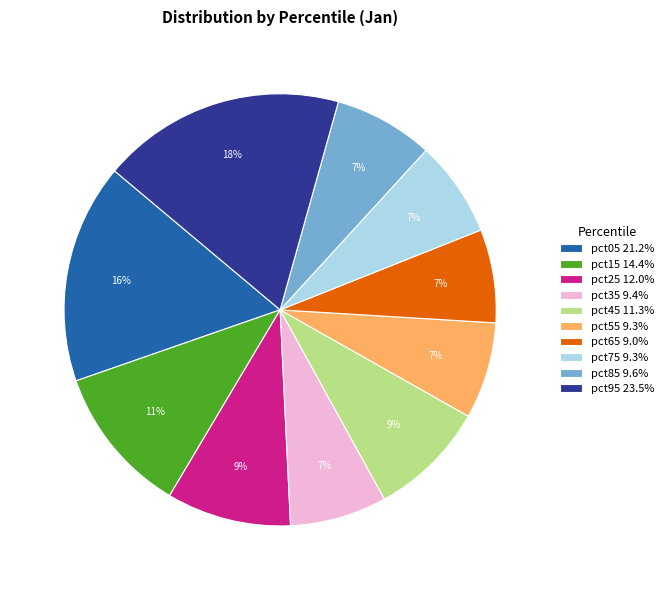

To the nearest percent, what is the difference between the largest and smallest slice percentages?

11%